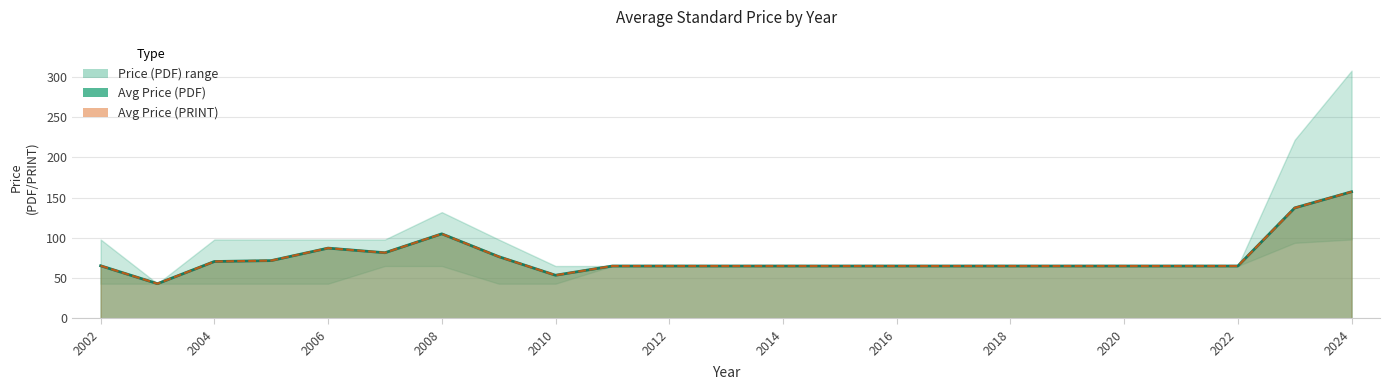

True or false: Avg Price (PRINT) and Avg Price (PDF) cross at least once.

False